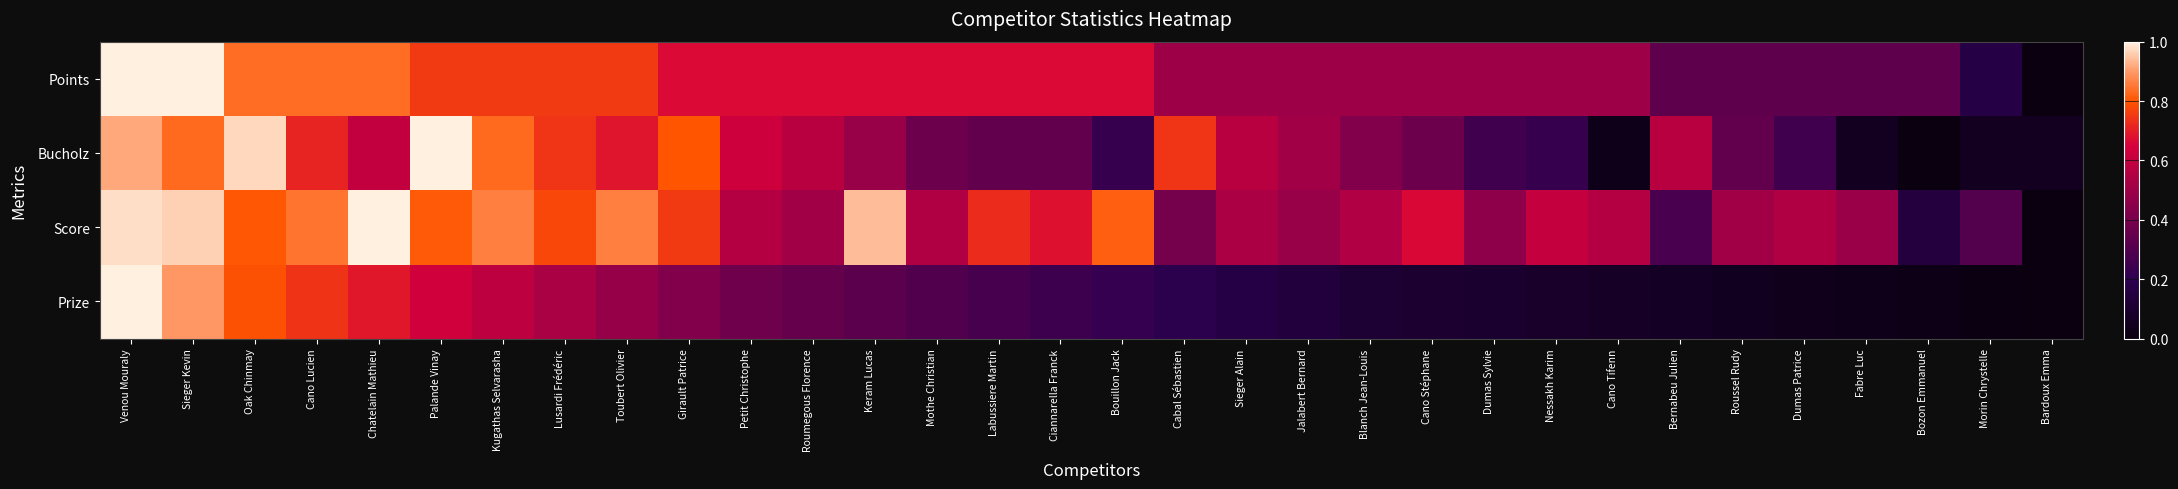

Reading left to right, extract all data points from this chart.

Points: Venou Mouraly=1.0	Sieger Kevin=1.0	Oak Chinmay=0.8	Cano Lucien=0.8	Chatelain Mathieu=0.8	Palande Vinay=0.8	Kugathas Selvarasha=0.8	Lusardi Frédéric=0.8	Toubert Olivier=0.8	Girault Patrice=0.7	Petit Christophe=0.7	Roumegous Florence=0.7	Keram Lucas=0.7	Mothe Christian=0.7	Labussiere Martin=0.7	Ciannarella Franck=0.7	Bouillon Jack=0.7	Cabal Sébastien=0.5	Sieger Alain=0.5	Jalabert Bernard=0.5	Blanch Jean-Louis=0.5	Cano Stéphane=0.5	Dumas Sylvie=0.5	Nessakh Karim=0.5	Cano Tifenn=0.5	Bernabeu Julien=0.3	Roussel Rudy=0.3	Dumas Patrice=0.3	Fabre Luc=0.3	Bozon Emmanuel=0.3	Morin Chrystelle=0.2	Bardoux Emma=0.0
Bucholz: Venou Mouraly=0.9	Sieger Kevin=0.8	Oak Chinmay=1.0	Cano Lucien=0.7	Chatelain Mathieu=0.6	Palande Vinay=1.0	Kugathas Selvarasha=0.8	Lusardi Frédéric=0.7	Toubert Olivier=0.7	Girault Patrice=0.8	Petit Christophe=0.6	Roumegous Florence=0.6	Keram Lucas=0.5	Mothe Christian=0.4	Labussiere Martin=0.3	Ciannarella Franck=0.3	Bouillon Jack=0.2	Cabal Sébastien=0.7	Sieger Alain=0.6	Jalabert Bernard=0.5	Blanch Jean-Louis=0.4	Cano Stéphane=0.4	Dumas Sylvie=0.3	Nessakh Karim=0.2	Cano Tifenn=0.0	Bernabeu Julien=0.6	Roussel Rudy=0.3	Dumas Patrice=0.3	Fabre Luc=0.1	Bozon Emmanuel=0.0	Morin Chrystelle=0.1	Bardoux Emma=0.1
Score: Venou Mouraly=1.0	Sieger Kevin=1.0	Oak Chinmay=0.8	Cano Lucien=0.8	Chatelain Mathieu=1.0	Palande Vinay=0.8	Kugathas Selvarasha=0.9	Lusardi Frédéric=0.8	Toubert Olivier=0.9	Girault Patrice=0.8	Petit Christophe=0.6	Roumegous Florence=0.5	Keram Lucas=0.9	Mothe Christian=0.5	Labussiere Martin=0.7	Ciannarella Franck=0.7	Bouillon Jack=0.8	Cabal Sébastien=0.4	Sieger Alain=0.5	Jalabert Bernard=0.5	Blanch Jean-Louis=0.6	Cano Stéphane=0.7	Dumas Sylvie=0.5	Nessakh Karim=0.6	Cano Tifenn=0.6	Bernabeu Julien=0.3	Roussel Rudy=0.5	Dumas Patrice=0.5	Fabre Luc=0.5	Bozon Emmanuel=0.2	Morin Chrystelle=0.3	Bardoux Emma=0.0
Prize: Venou Mouraly=1.0	Sieger Kevin=0.9	Oak Chinmay=0.8	Cano Lucien=0.7	Chatelain Mathieu=0.7	Palande Vinay=0.6	Kugathas Selvarasha=0.6	Lusardi Frédéric=0.5	Toubert Olivier=0.5	Girault Patrice=0.4	Petit Christophe=0.4	Roumegous Florence=0.3	Keram Lucas=0.3	Mothe Christian=0.3	Labussiere Martin=0.3	Ciannarella Franck=0.2	Bouillon Jack=0.2	Cabal Sébastien=0.2	Sieger Alain=0.2	Jalabert Bernard=0.1	Blanch Jean-Louis=0.1	Cano Stéphane=0.1	Dumas Sylvie=0.1	Nessakh Karim=0.1	Cano Tifenn=0.1	Bernabeu Julien=0.1	Roussel Rudy=0.1	Dumas Patrice=0.0	Fabre Luc=0.0	Bozon Emmanuel=0.0	Morin Chrystelle=0.0	Bardoux Emma=0.0